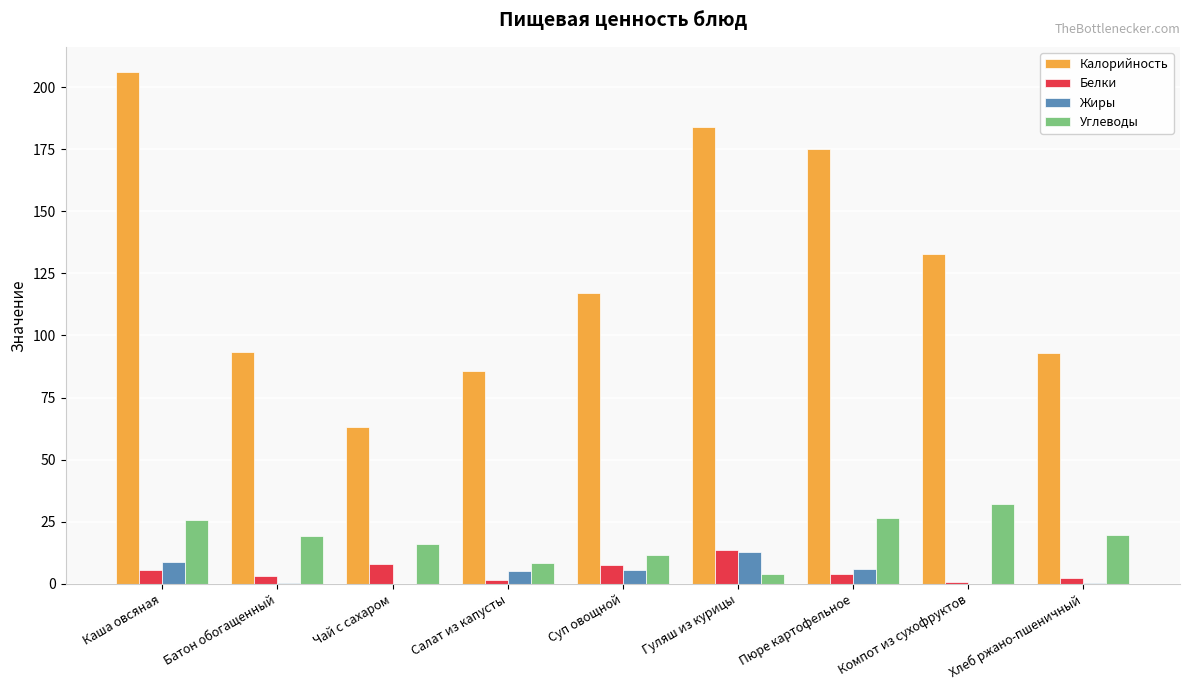

The value of Калорийность at Гуляш из курицы is 287.0. True or false?

False